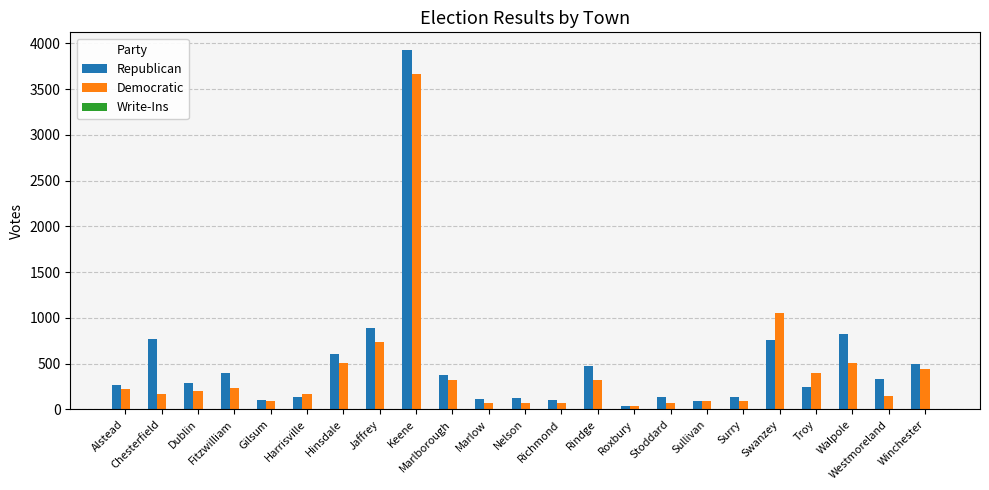

List the series in order of their overall mean, lowest first.

Democratic, Republican